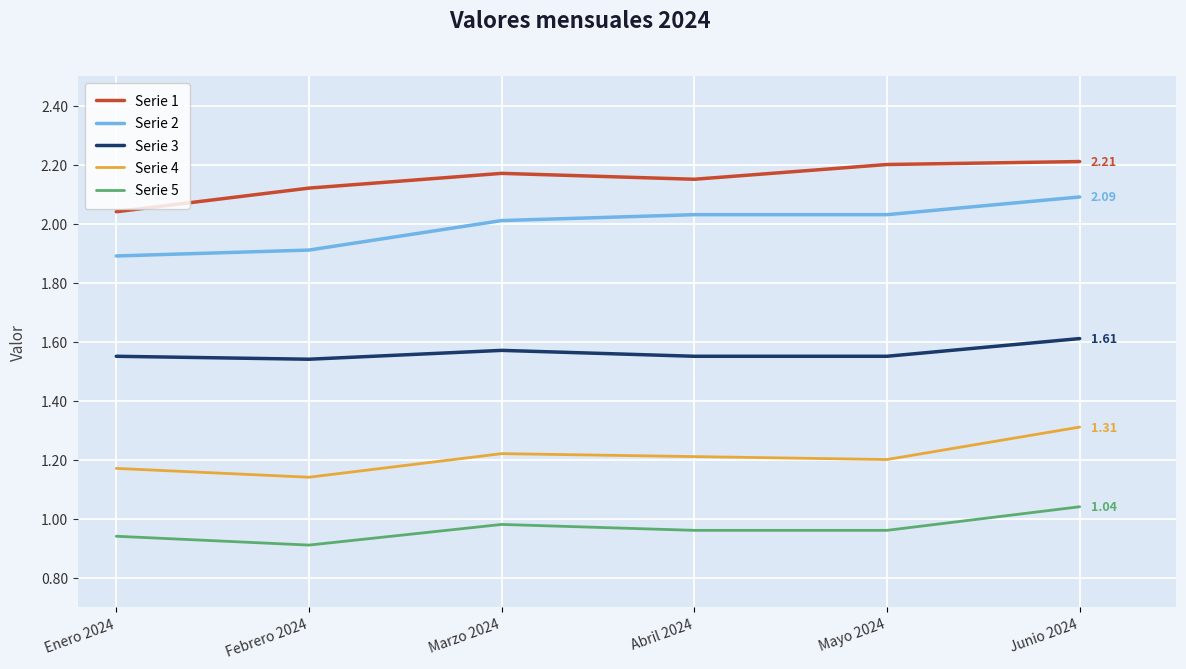

Is the value of Serie 1 at Abril 2024 greater than the value of Serie 4 at Junio 2024?

Yes